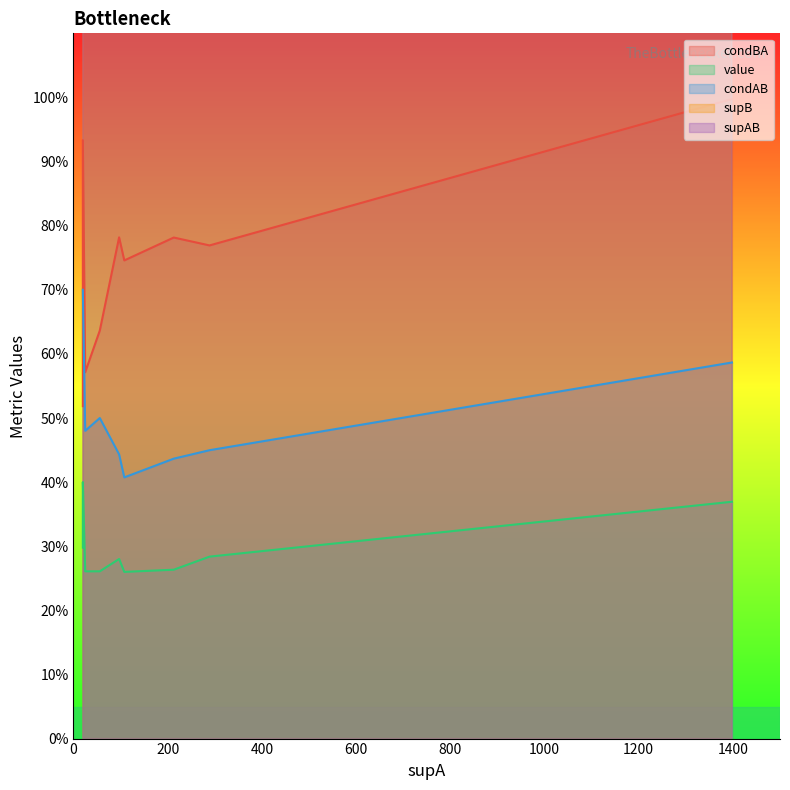

At 213, list the series in order from smallest to largest.

value, condAB, condBA, supAB, supB